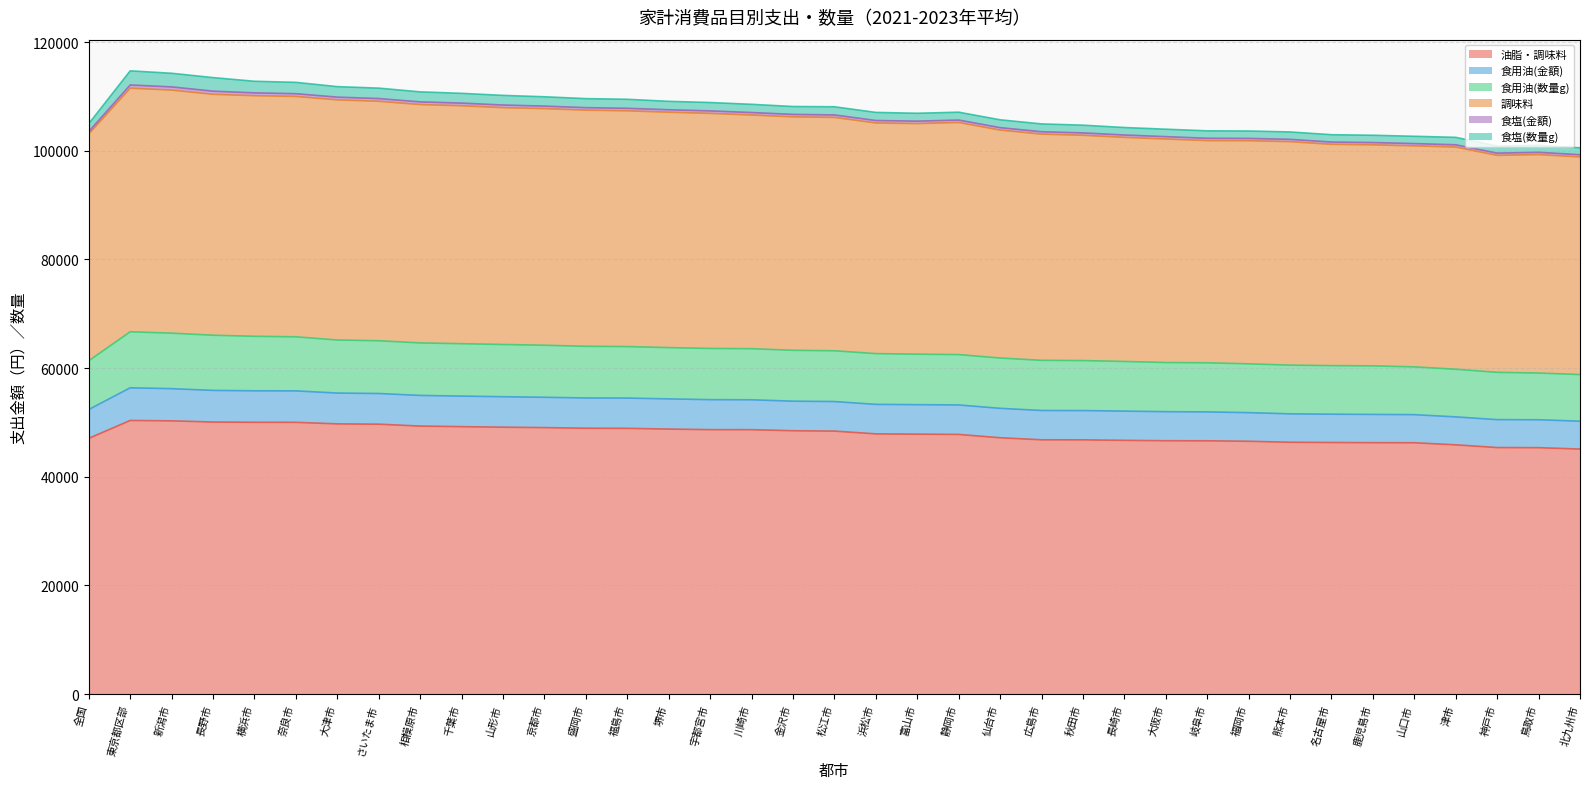

At which label does 調味料 reach its peak?

東京都区部